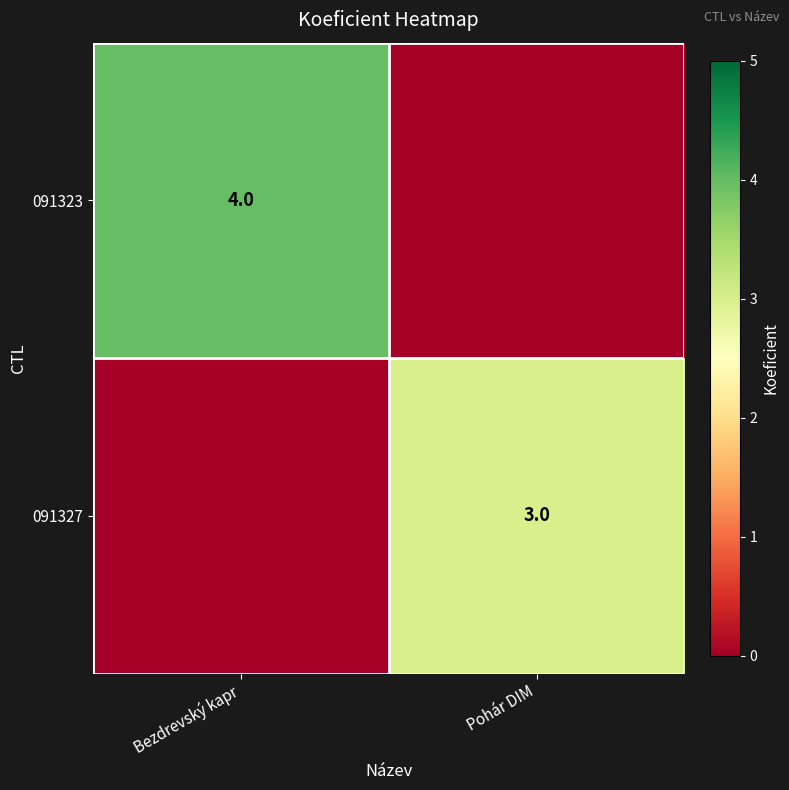

Which label corresponds to the smallest value in the chart?

Pohár DIM